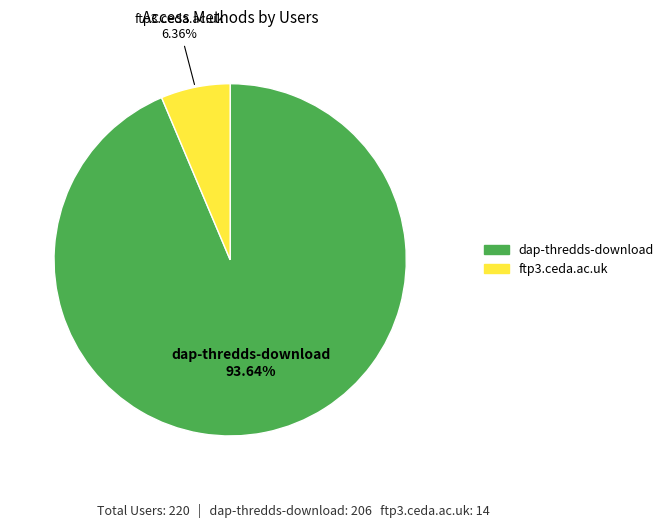

What is the total percentage of dap-thredds-download and ftp3.ceda.ac.uk?

100.0%